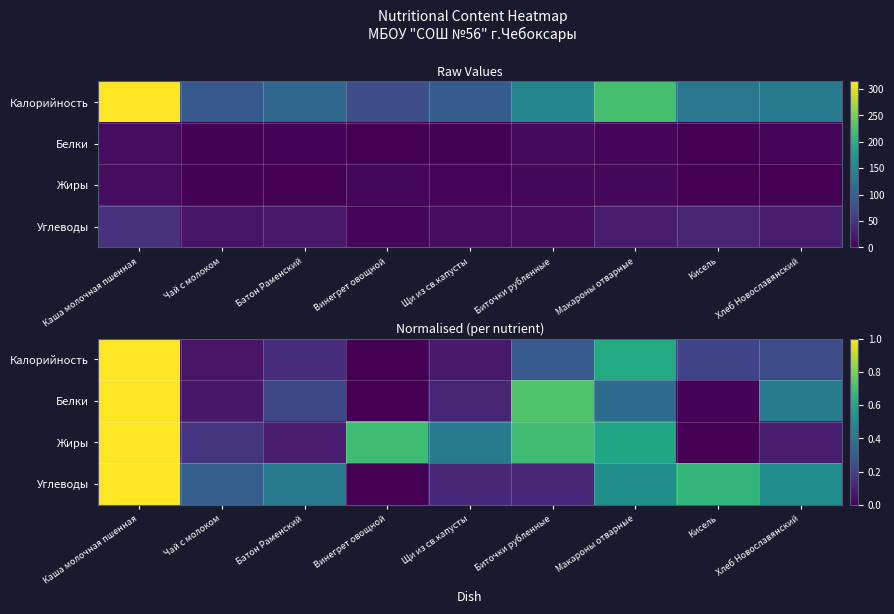

Which series has the largest range (max minus min)?

Калорийность